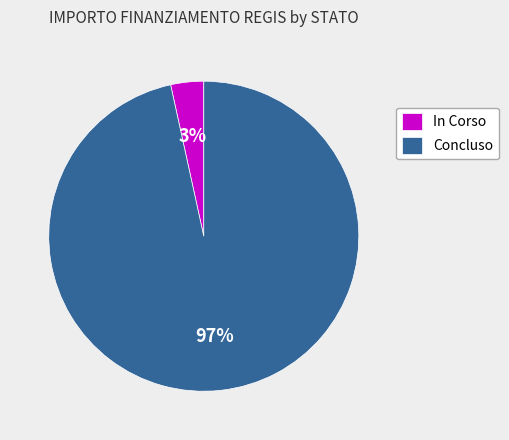

What is the largest slice in the pie chart?

Concluso